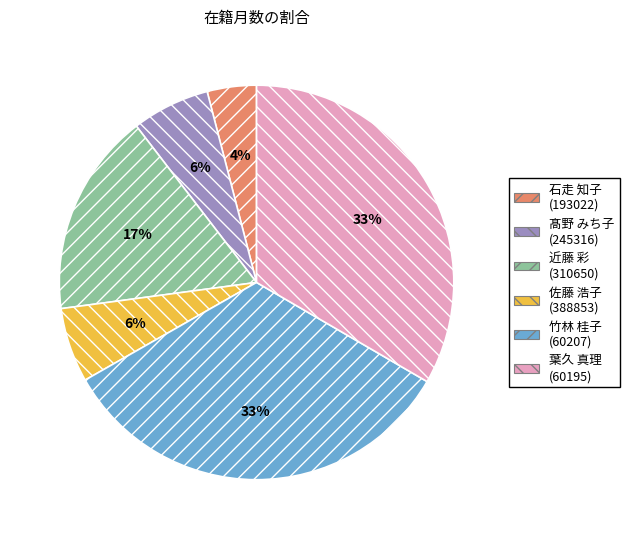

What is the ratio of the value at 葉久 真理 (60195) to the value at 佐藤 浩子 (388853)?

5.5